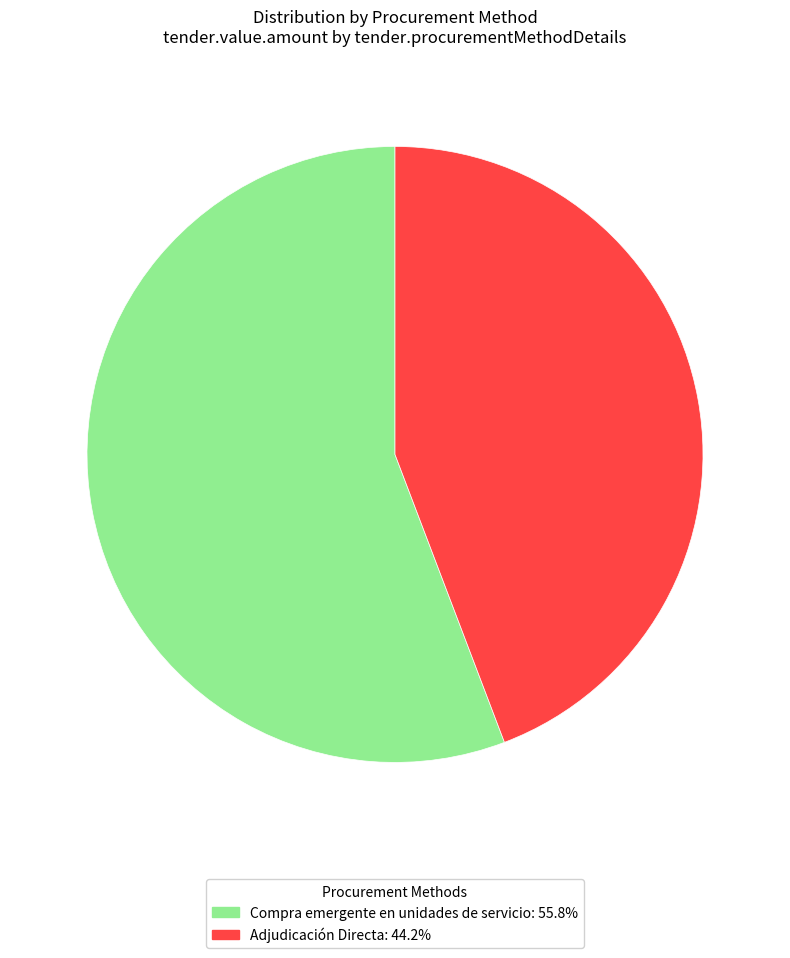

Does Adjudicación Directa account for over 50% of the chart?

No